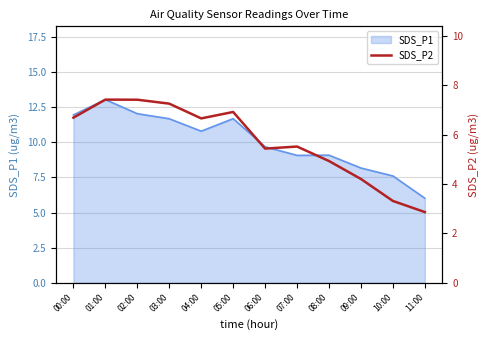

Reading right to left, transcribe all the data shown in this chart.

2.9	3.3	4.2	4.9	5.5	5.4	6.9	6.7	7.3	7.4	7.4	6.7